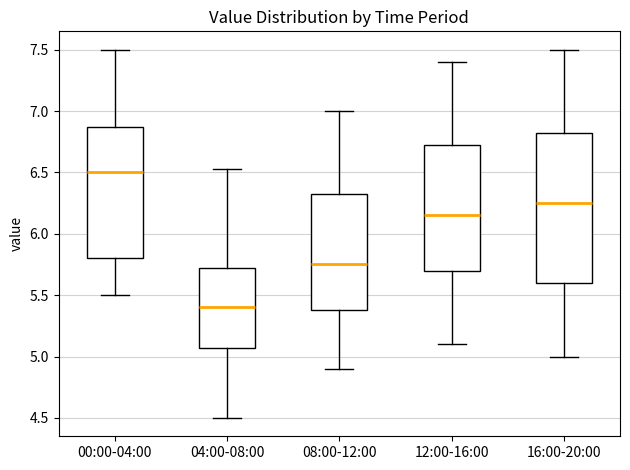

Where does the median line of the box for 12:00-16:00 sit on the y-axis? The values are not printed on the chart, so give them approximately, as read against the axis.

6.15